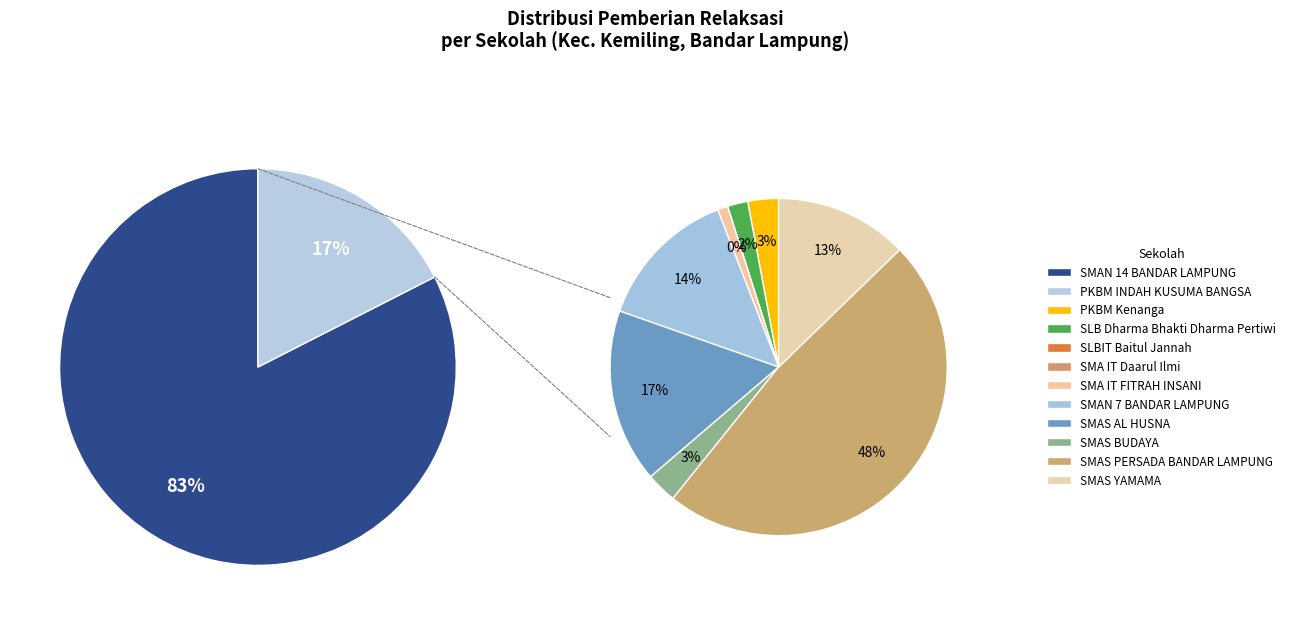

What is the largest slice in the pie chart?

SMAN 14 BANDAR LAMPUNG